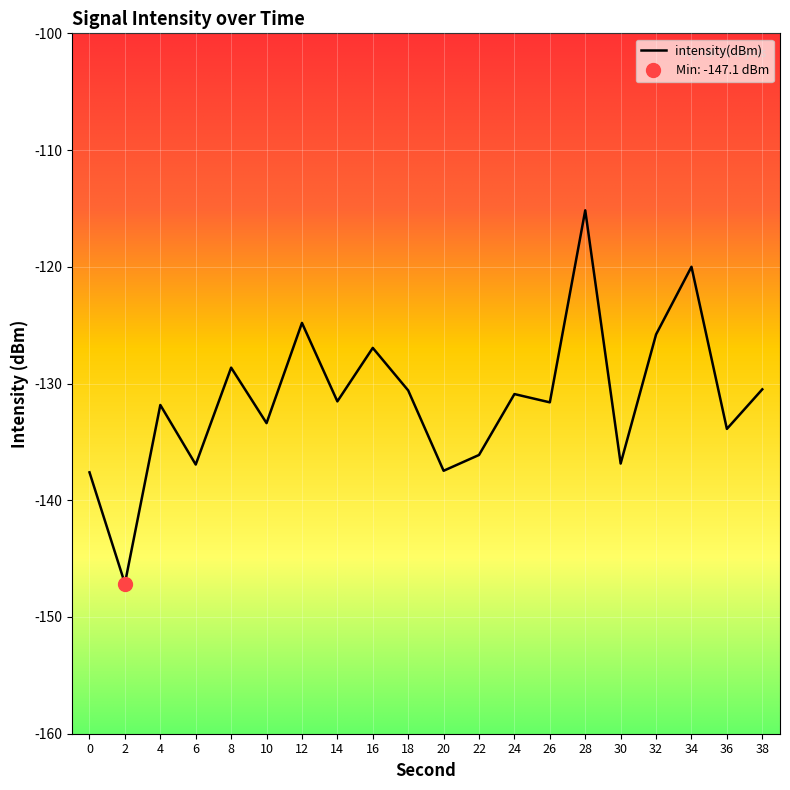

How many lines are shown in the chart?

1